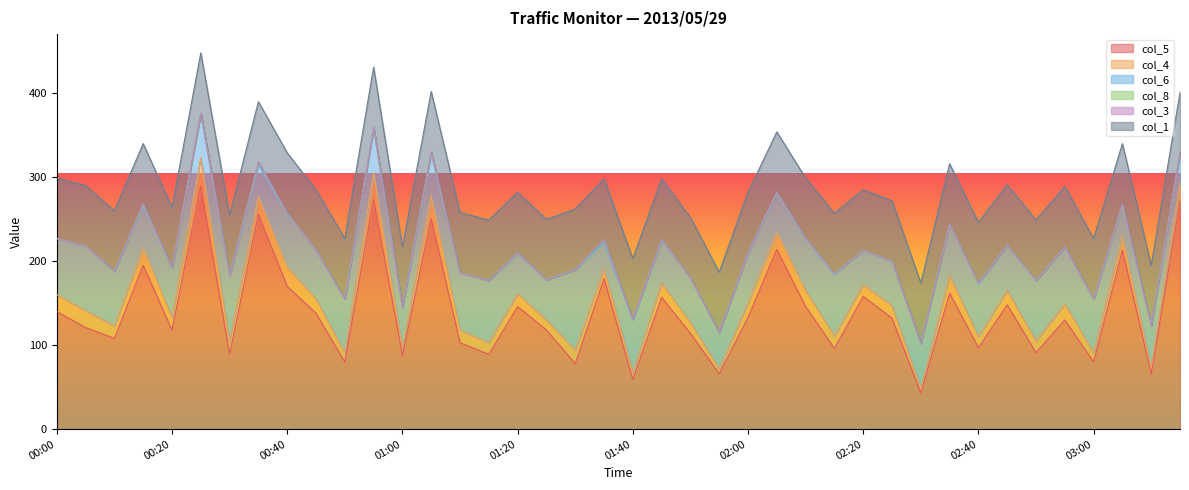

Reading left to right, what are all the values shown in this chart?

col_5: 00:00=140	00:05=121	00:10=108	00:15=195	00:20=118	00:25=290	00:30=89	00:35=256	00:40=170	00:45=138	00:50=80	00:55=274	01:00=88	01:05=251	01:10=103	01:15=89	01:20=146	01:25=118	01:30=78	01:35=179	01:40=59	01:45=157	01:50=114	01:55=66	02:00=133	02:05=214	02:10=146	02:15=96	02:20=158	02:25=132	02:30=43	02:35=162	02:40=97	02:45=148	02:50=91	02:55=130	03:00=80	03:05=213	03:10=66	03:15=272
col_4: 00:00=20	00:05=20	00:10=15	00:15=21	00:20=15	00:25=33	00:30=15	00:35=21	00:40=23	00:45=17	00:50=11	00:55=31	01:00=9	01:05=27	01:10=15	01:15=14	01:20=15	01:25=12	01:30=16	01:35=12	01:40=8	01:45=17	01:50=13	01:55=6	02:00=17	02:05=21	02:10=19	02:15=15	02:20=14	02:25=15	02:30=5	02:35=21	02:40=13	02:45=17	02:50=14	02:55=19	03:00=11	03:05=17	03:10=7	03:15=21
col_6: 00:00=67	00:05=77	00:10=65	00:15=50	00:20=59	00:25=53	00:30=79	00:35=38	00:40=63	00:45=58	00:50=64	00:55=53	01:00=48	01:05=50	01:10=68	01:15=74	01:20=48	01:25=48	01:30=96	01:35=31	01:40=63	01:45=51	01:50=53	01:55=43	02:00=60	02:05=46	02:10=61	02:15=73	02:20=41	02:25=53	02:30=54	02:35=61	02:40=63	02:45=54	02:50=72	02:55=68	03:00=64	03:05=37	03:10=50	03:15=36
col_8: 00:00=0	00:05=0	00:10=0	00:15=2	00:20=0	00:25=0	00:30=0	00:35=3	00:40=1	00:45=0	00:50=0	00:55=1	01:00=0	01:05=2	01:10=0	01:15=0	01:20=1	01:25=0	01:30=0	01:35=4	01:40=1	01:45=1	01:50=0	01:55=0	02:00=0	02:05=1	02:10=1	02:15=1	02:20=0	02:25=0	02:30=0	02:35=0	02:40=1	02:45=0	02:50=0	02:55=0	03:00=0	03:05=0	03:10=0	03:15=0
col_3: 00:00=0	00:05=0	00:10=0	00:15=0	00:20=0	00:25=0	00:30=0	00:35=0	00:40=0	00:45=0	00:50=0	00:55=0	01:00=0	01:05=0	01:10=0	01:15=0	01:20=0	01:25=0	01:30=0	01:35=0	01:40=0	01:45=0	01:50=0	01:55=0	02:00=0	02:05=0	02:10=0	02:15=0	02:20=0	02:25=0	02:30=0	02:35=0	02:40=0	02:45=0	02:50=0	02:55=0	03:00=0	03:05=1	03:10=0	03:15=0
col_1: 00:00=72	00:05=72	00:10=72	00:15=72	00:20=72	00:25=72	00:30=72	00:35=72	00:40=72	00:45=72	00:50=72	00:55=72	01:00=72	01:05=72	01:10=72	01:15=72	01:20=72	01:25=72	01:30=72	01:35=72	01:40=72	01:45=72	01:50=72	01:55=72	02:00=72	02:05=72	02:10=72	02:15=72	02:20=72	02:25=72	02:30=72	02:35=72	02:40=72	02:45=72	02:50=72	02:55=72	03:00=72	03:05=72	03:10=72	03:15=72